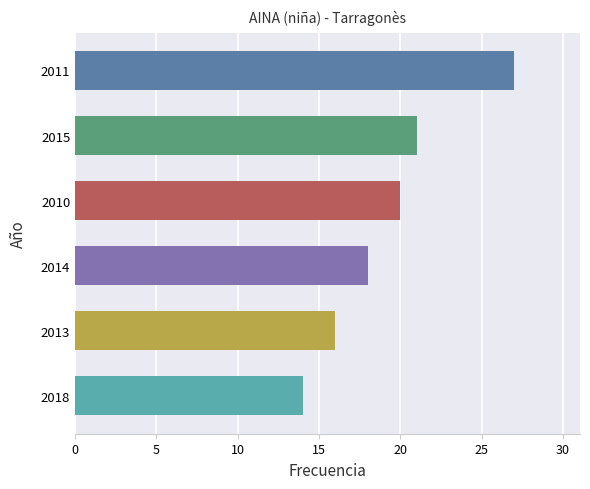

Rank the categories by value from lowest to highest.

2018, 2013, 2014, 2010, 2015, 2011